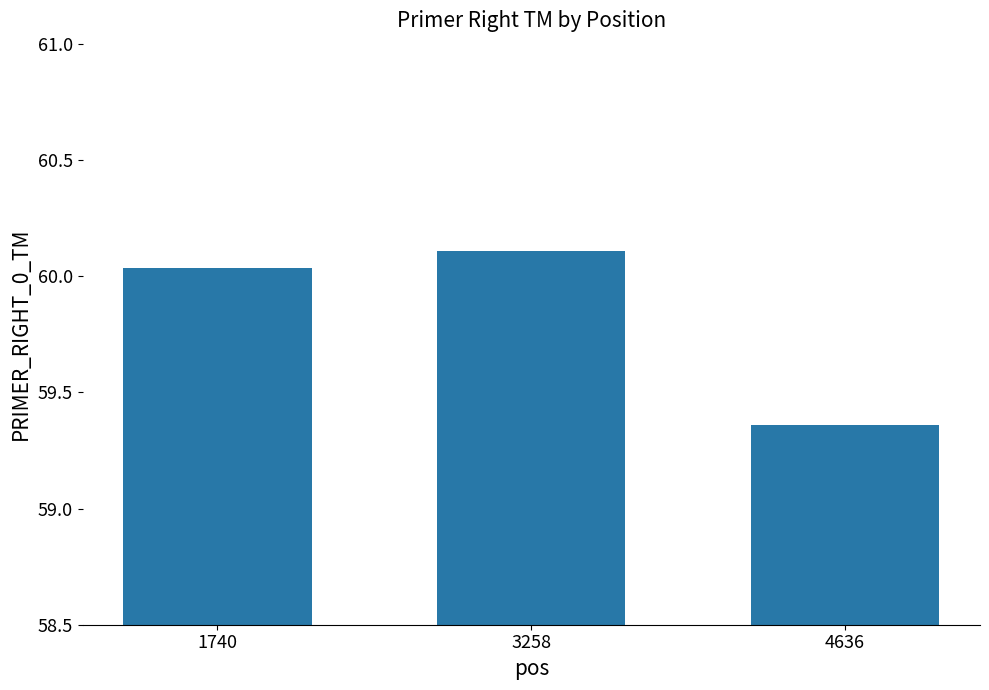

List the labels in order of value, smallest first.

4636, 1740, 3258